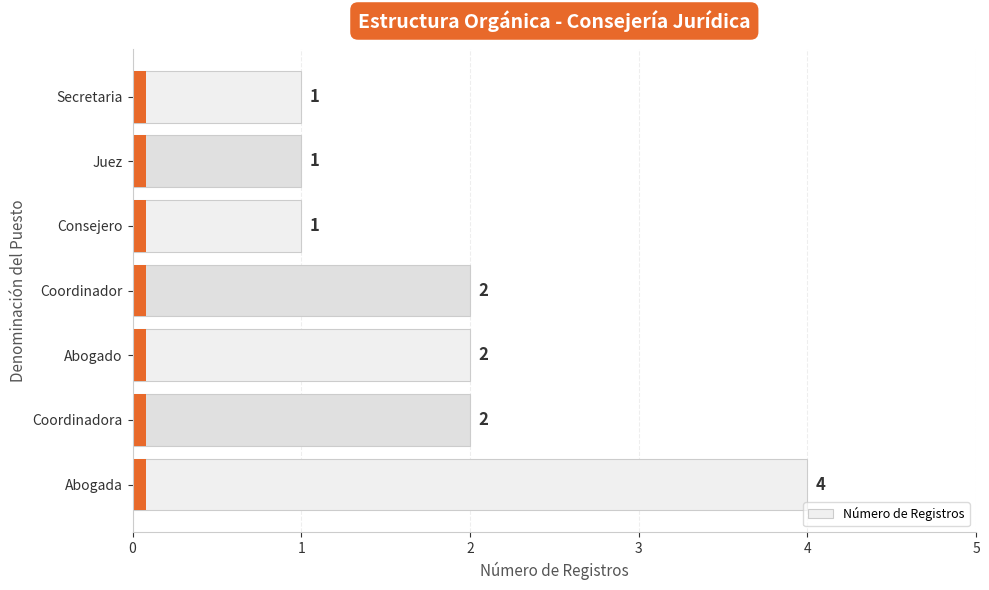

Does the chart contain stacked bars?

No